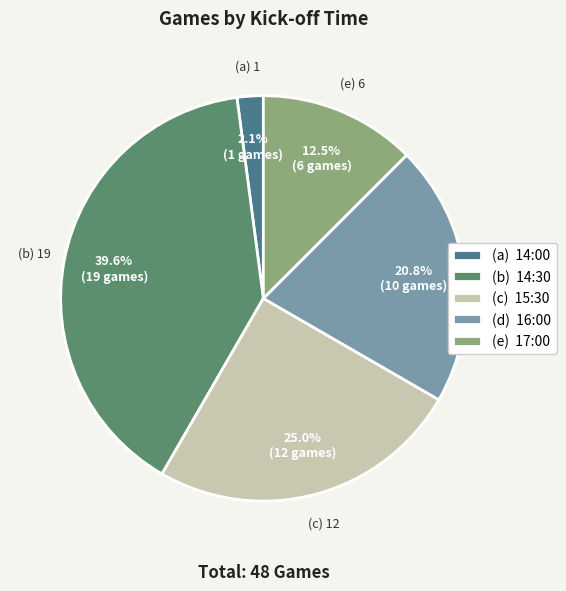

Is (e) 17:00 the majority of the pie?

No